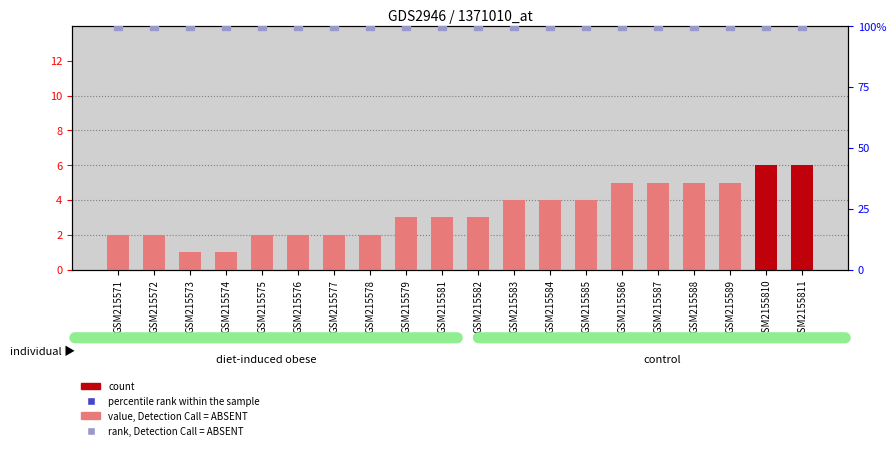

Which series contains the lowest Y value?

count